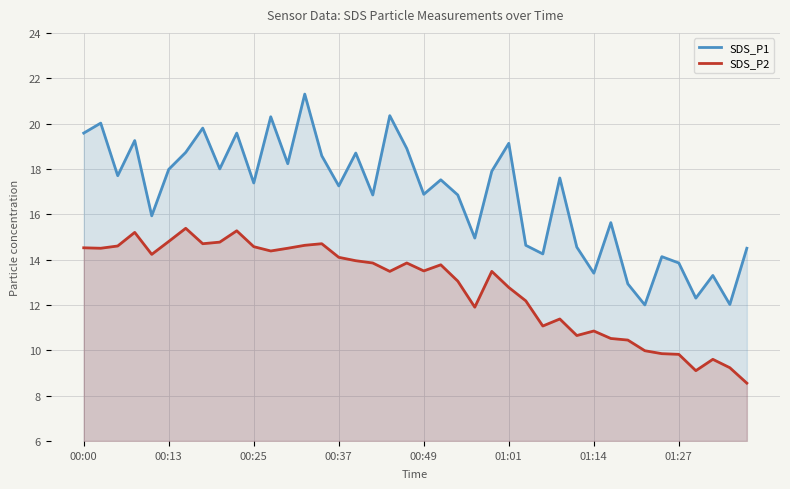

Which series has the largest total across all categories?

SDS_P1